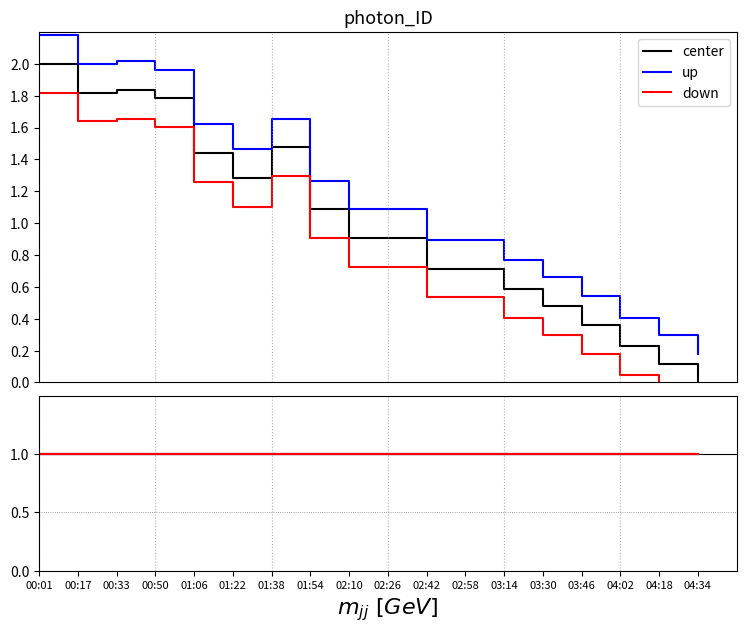

What are all the series names shown in the legend?

center, up, down